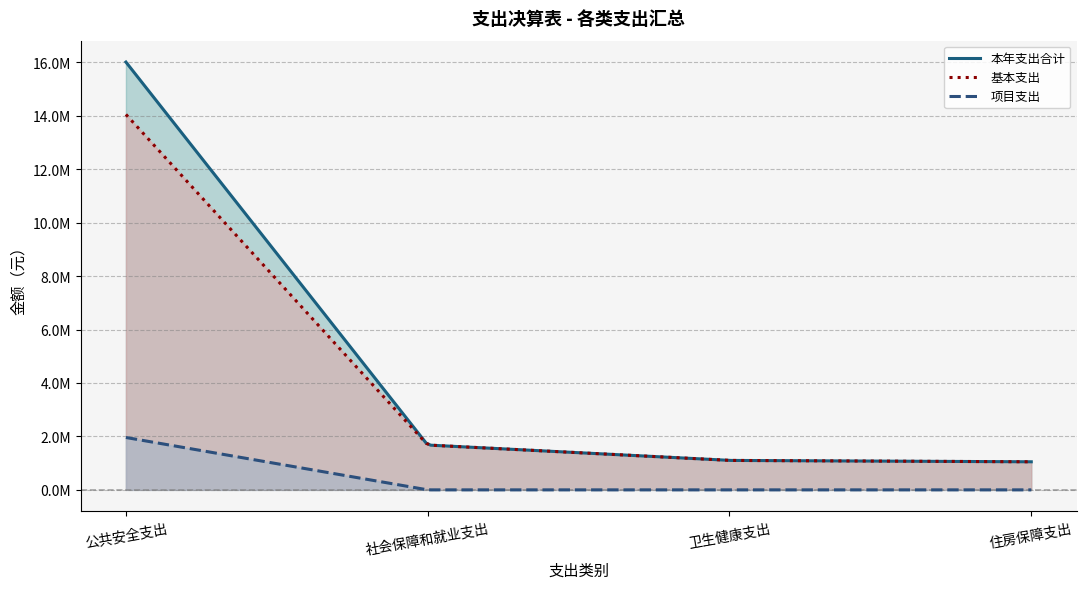

True or false: 项目支出 and 基本支出 cross at least once.

False